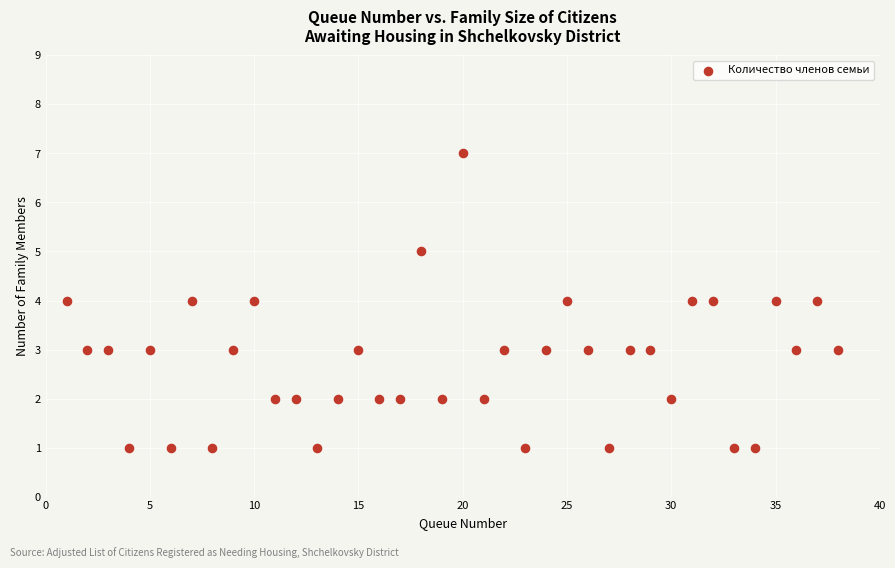

What is the range of X values (max minus min)?

37